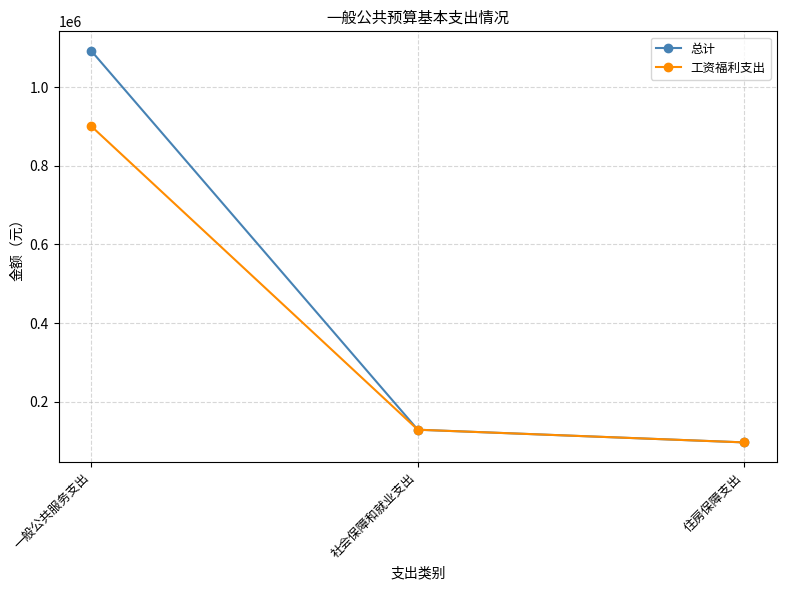

What is the label of the 2nd point from the right?

社会保障和就业支出